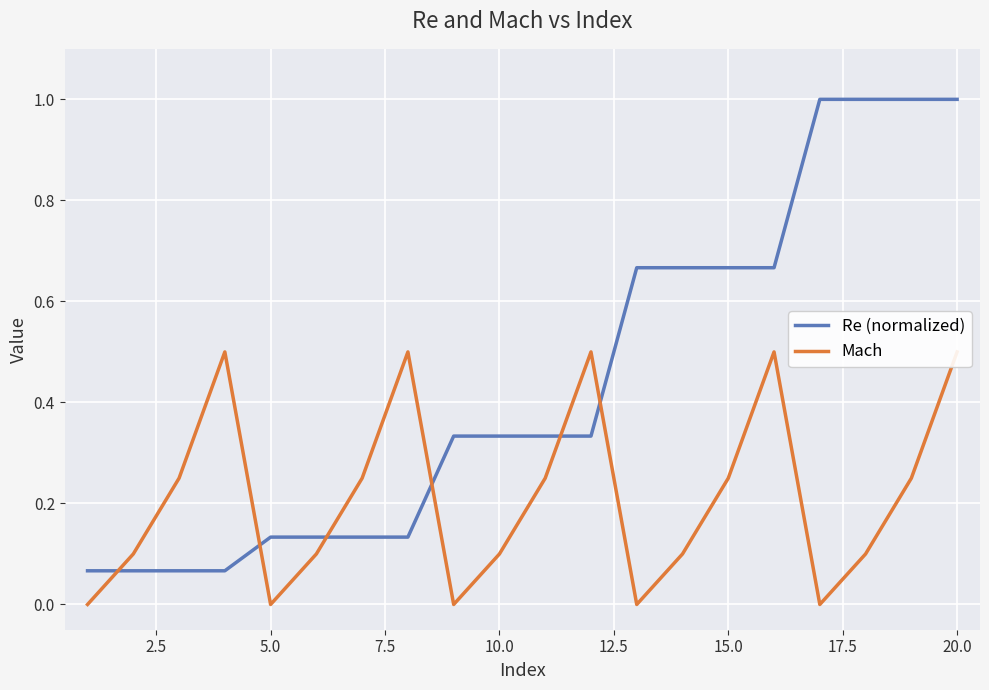

Is this an area chart (filled region under the line)?

No